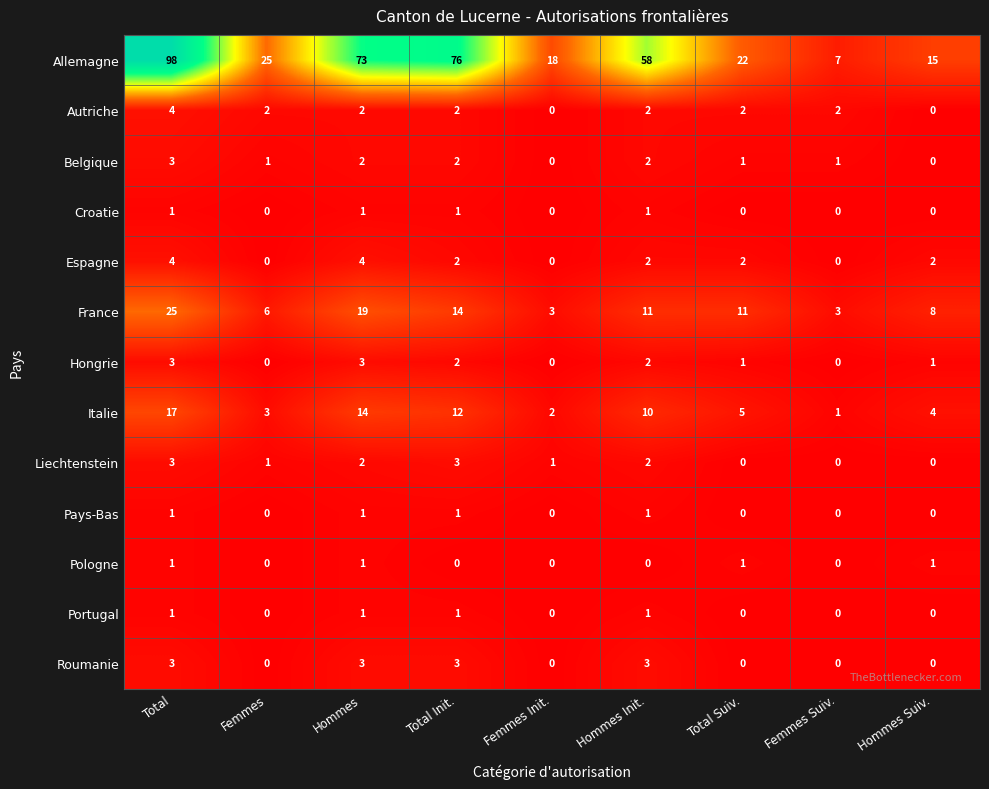

At which category is the sum across all series the highest?

Total